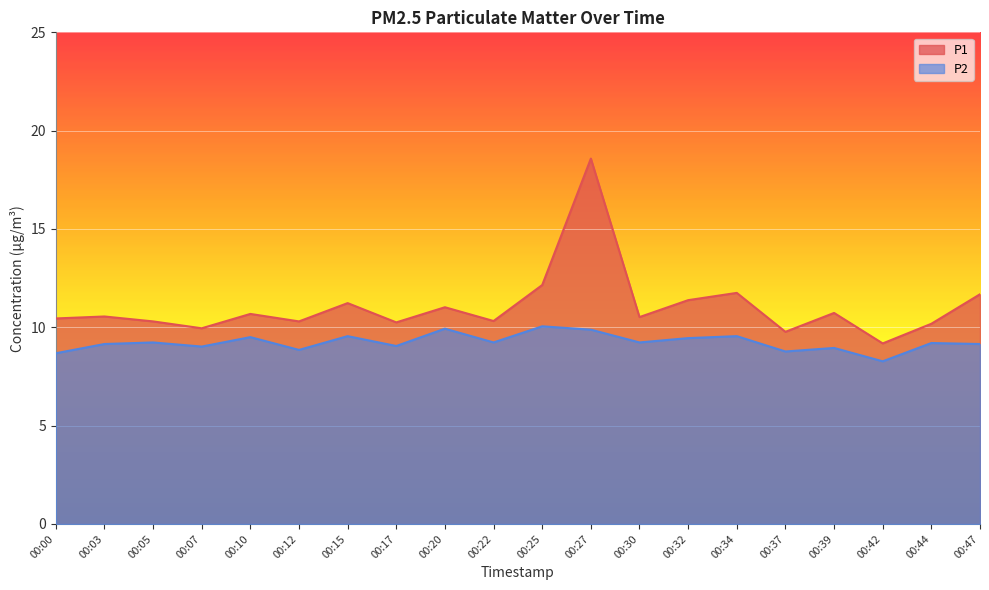

What is the sum of all P2 values?

184.7